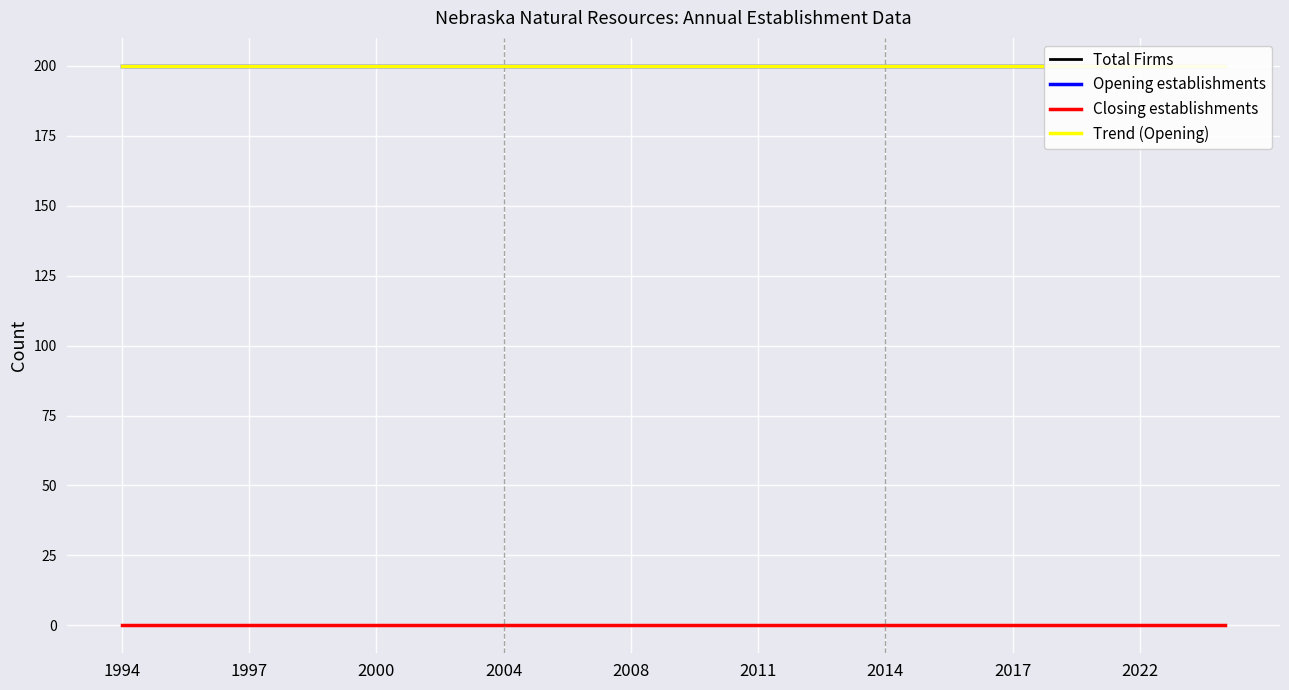

The value of Total Firms at 2004 is 200.0. True or false?

True